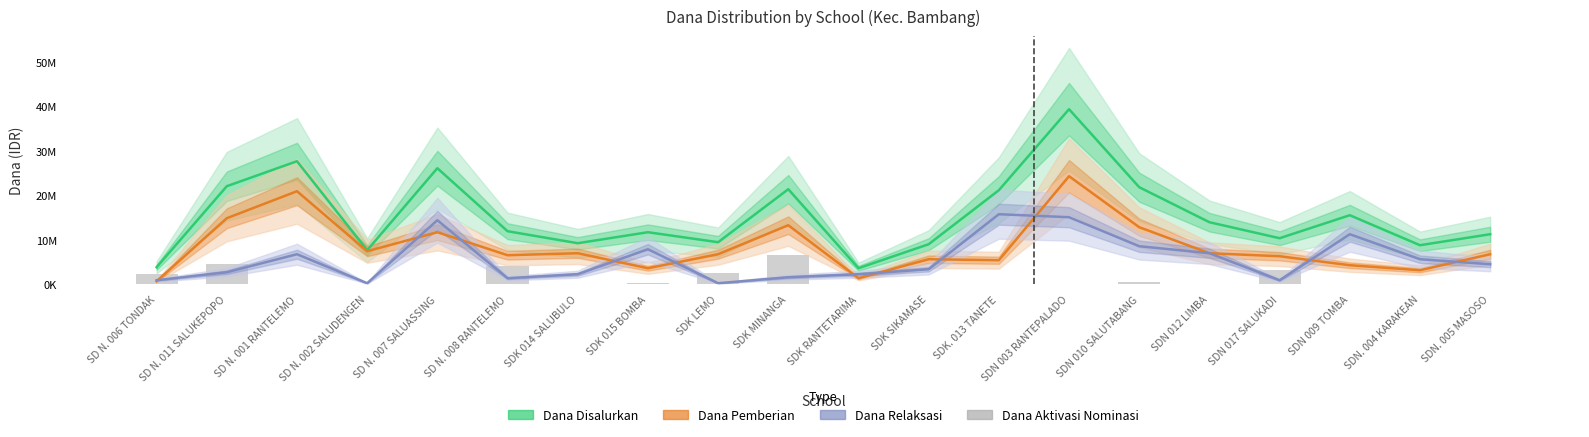

At which label is Dana Pemberian closest to 12487500?

SDN 010 SALUTABANG